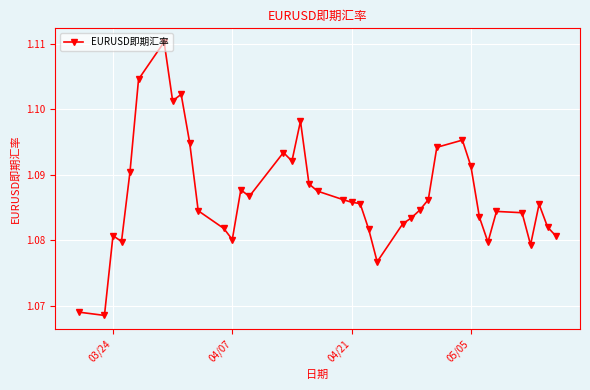

How many values are between 1 and 2?

40